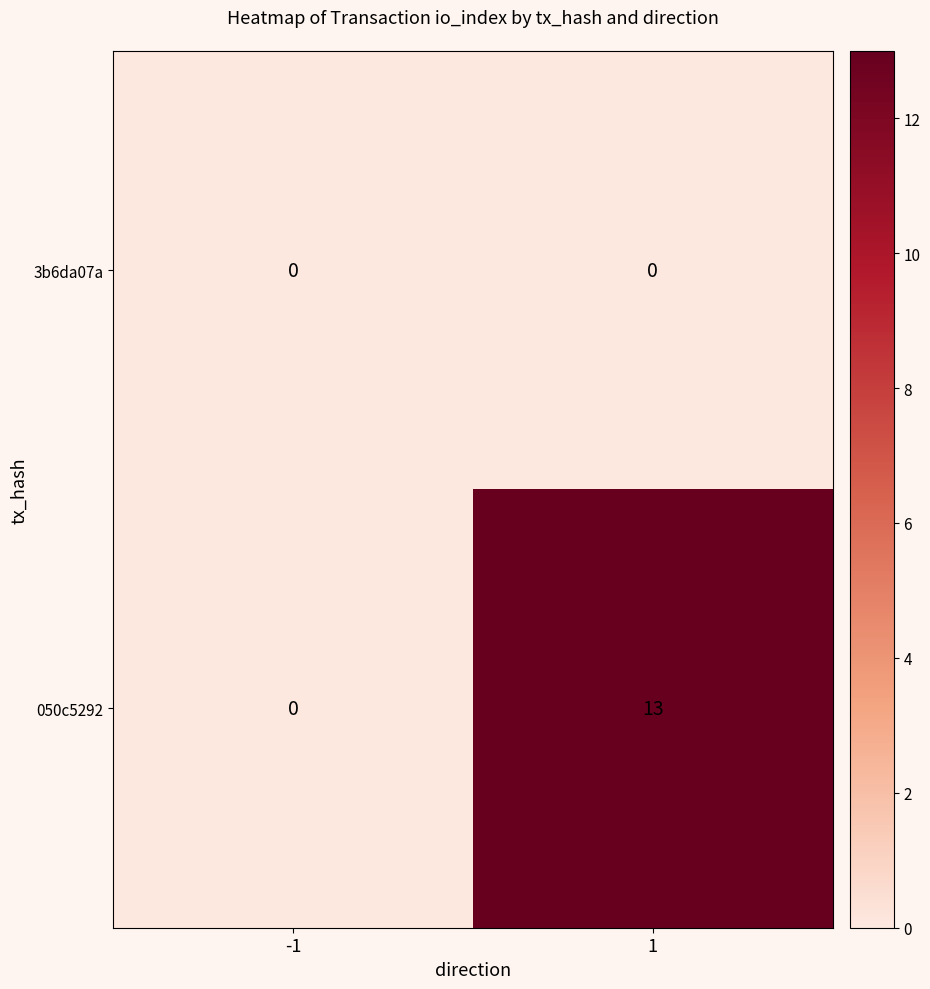

What is the greatest value displayed?

13